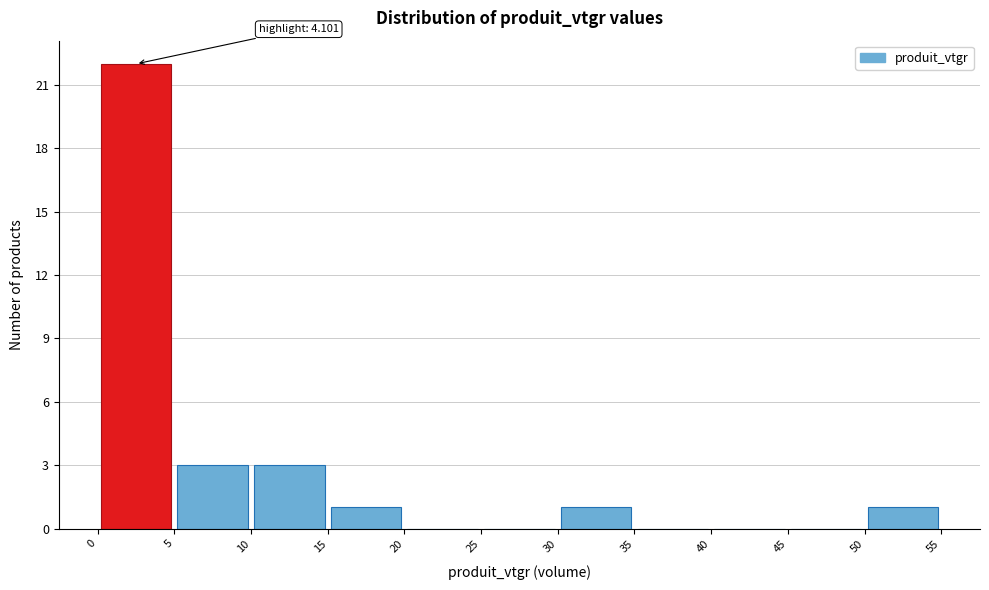

Over which range of the x-axis is the bar tallest?

0 to 5